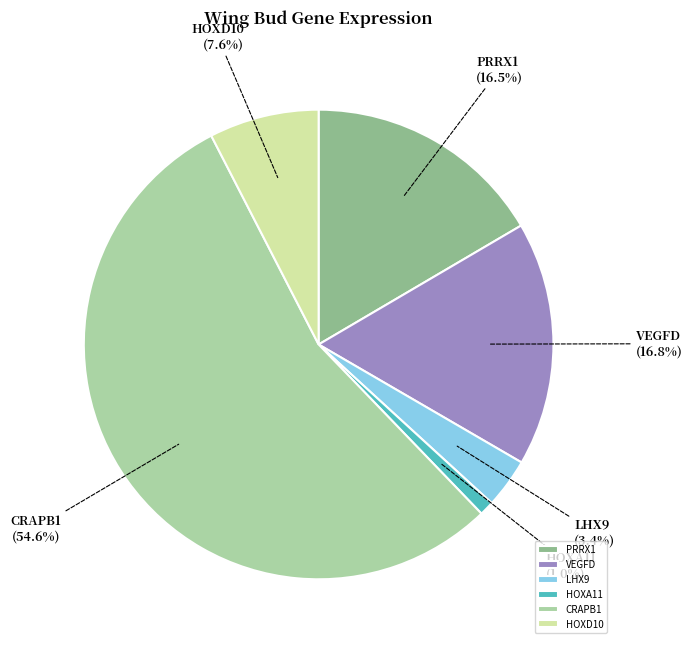

How many slices are in this pie chart?

6